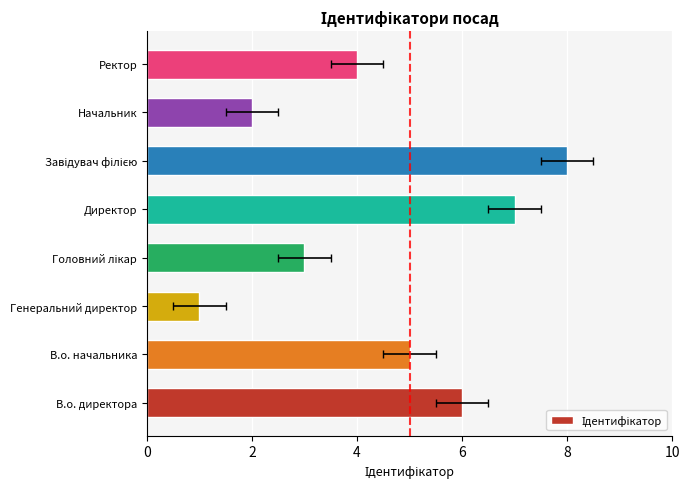

What is the ratio of the value at Ректор to the value at В.о. директора?

0.7